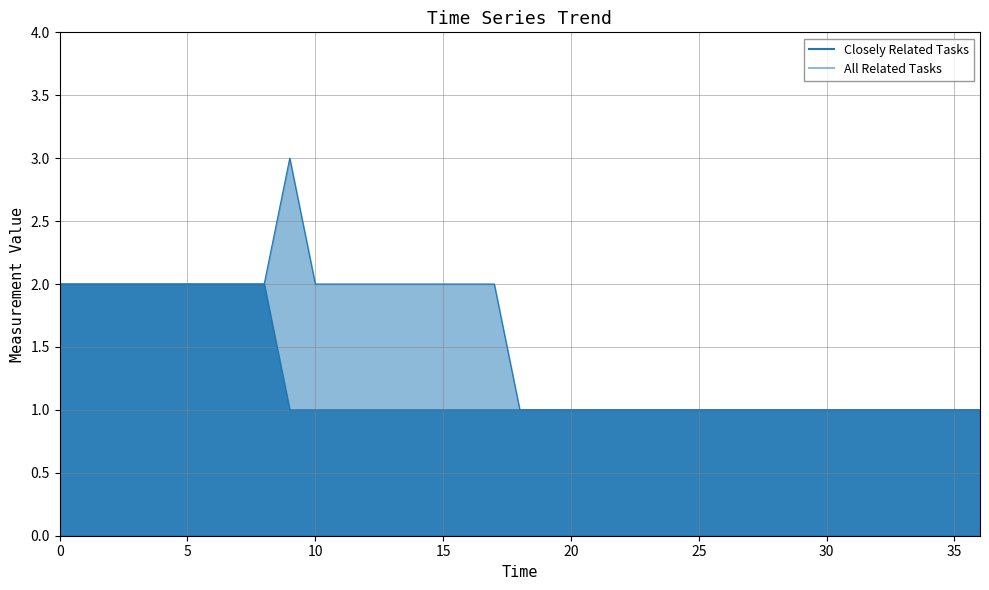

Reading left to right, transcribe all the data shown in this chart.

Closely Related Tasks: 2	2	2	2	2	2	2	2	2	1	1	1	1	1	1	1	1	1	1	1	1	1	1	1	1	1	1	1	1	1	1	1	1	1	1	1	1
All Related Tasks: 2	2	2	2	2	2	2	2	2	3	2	2	2	2	2	2	2	2	1	1	1	1	1	1	1	1	1	1	1	1	1	1	1	1	1	1	1